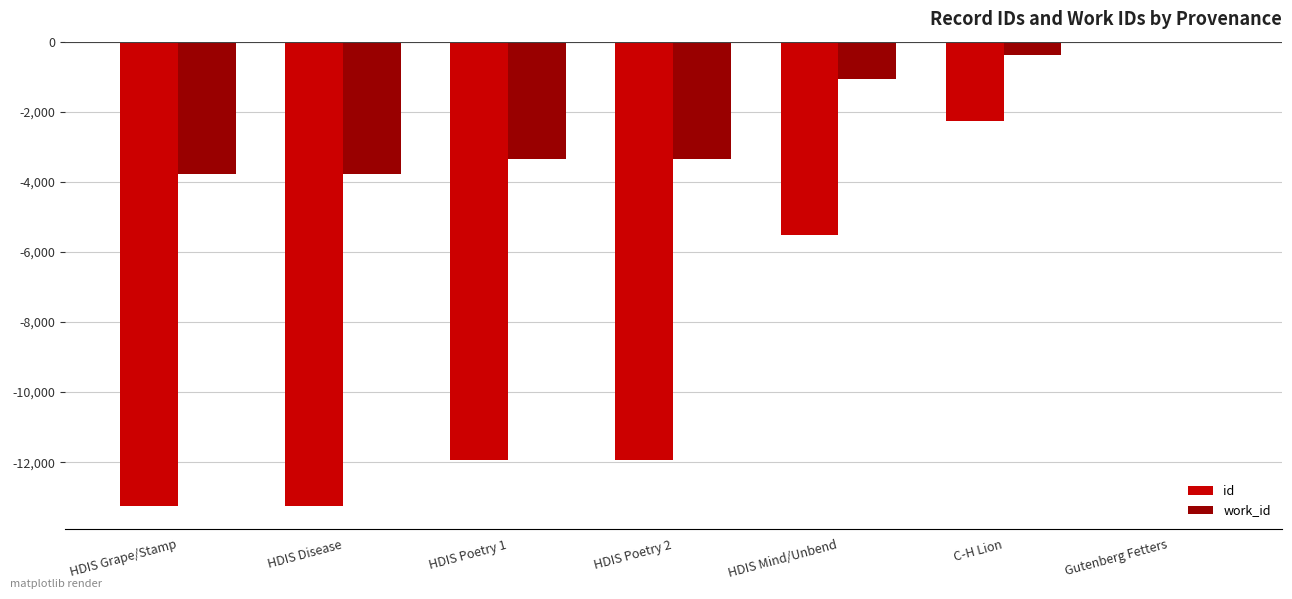

At which category is the sum across all series the highest?

Gutenberg Fetters